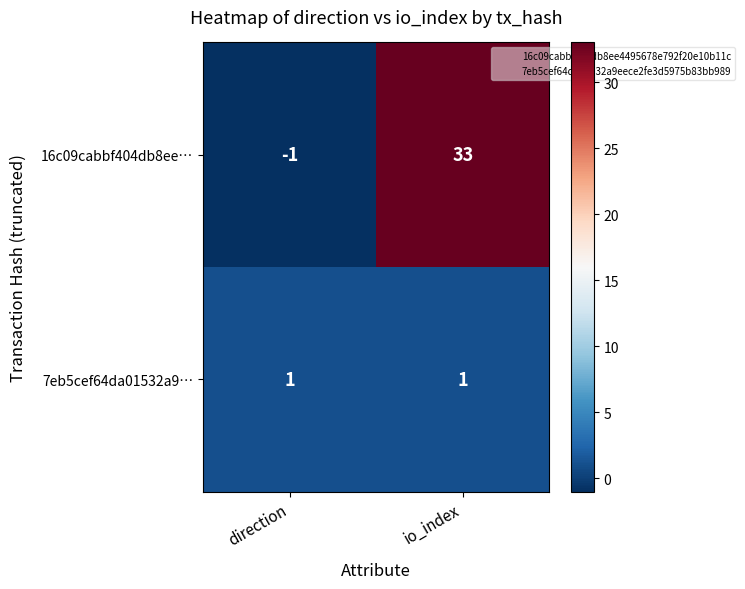

What is the sum of all 16c09cabbf404db8ee… values?

32